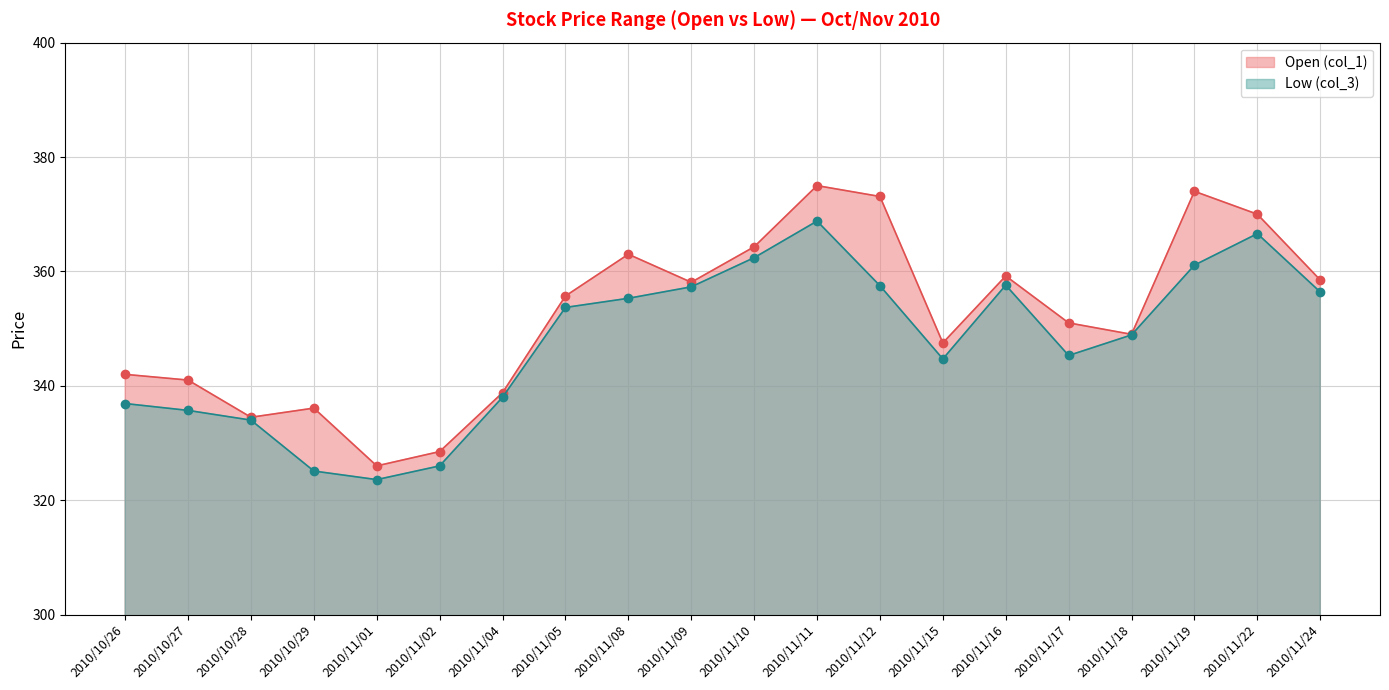

How many values in the Low (col_3) series are below 353?

10